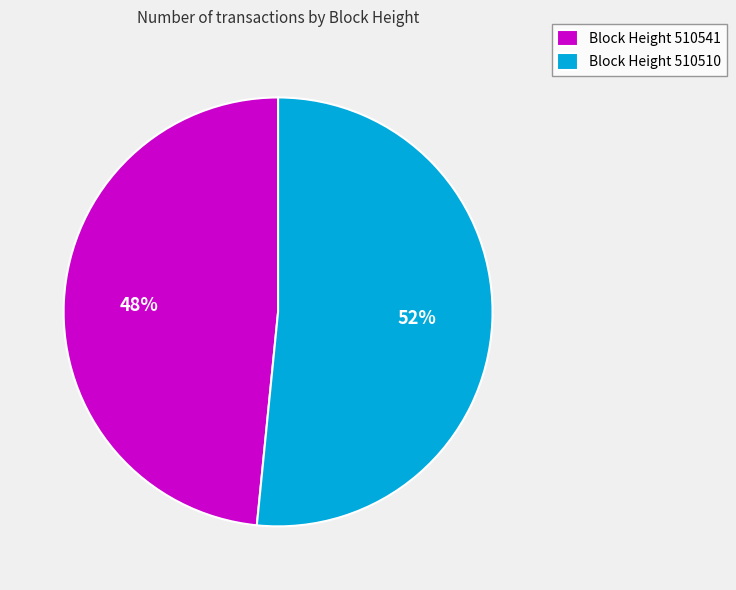

What is the smallest slice in the pie chart?

Block Height 510541